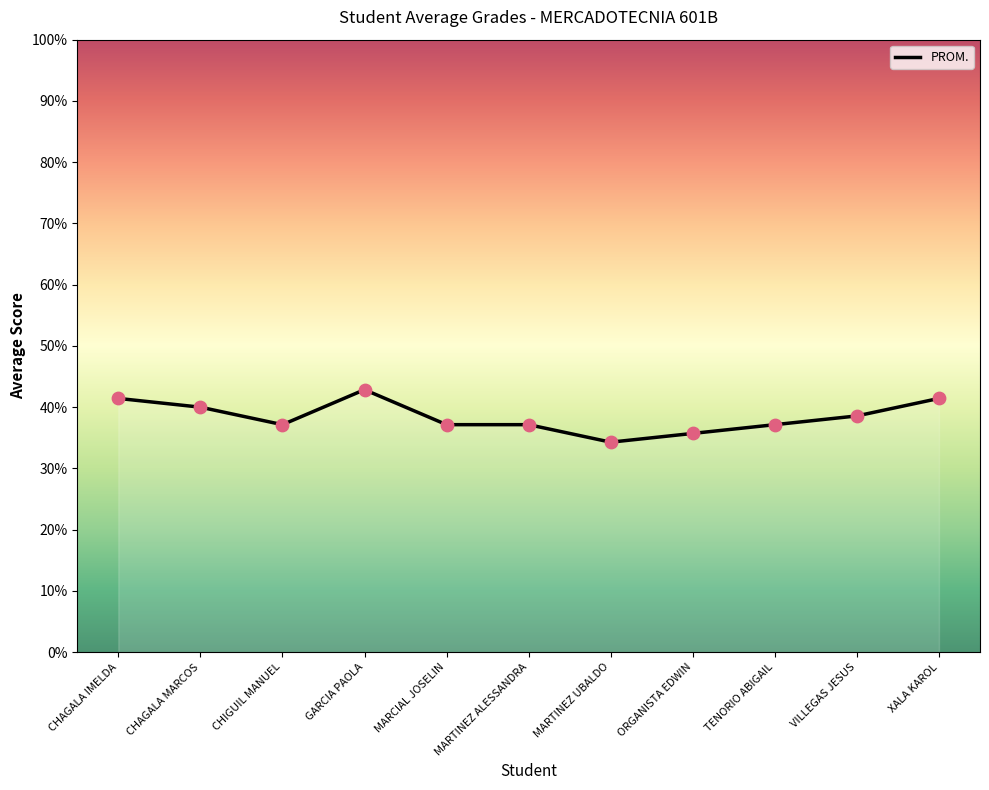

What is the change in value from VILLEGAS JESUS to XALA KAROL?

+2.9